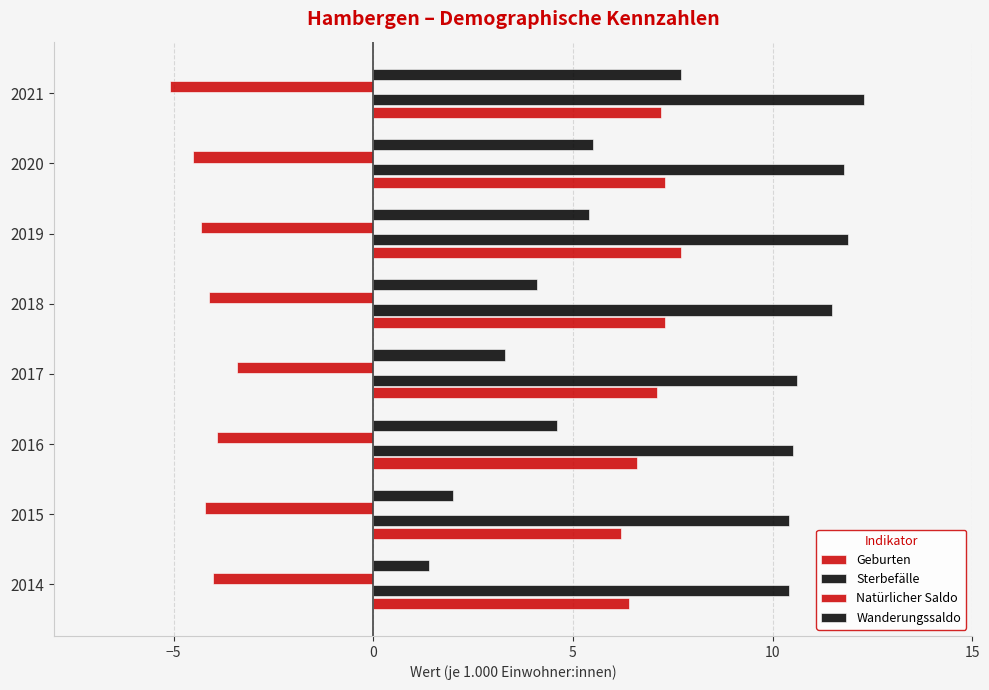

Count the number of categories in the chart.

8